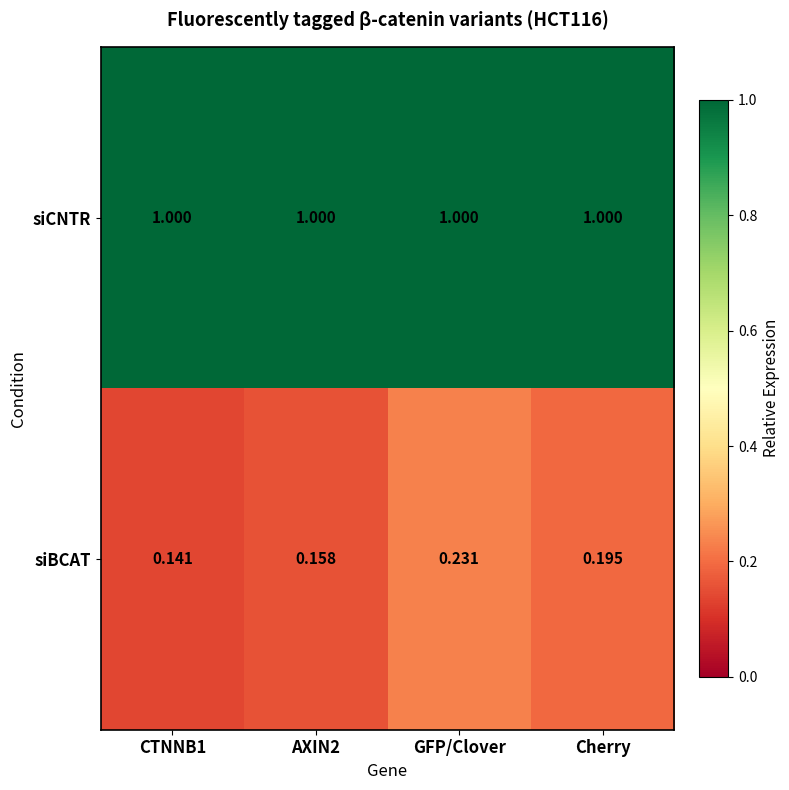

Which series changed the most between CTNNB1 and GFP/Clover?

siBCAT